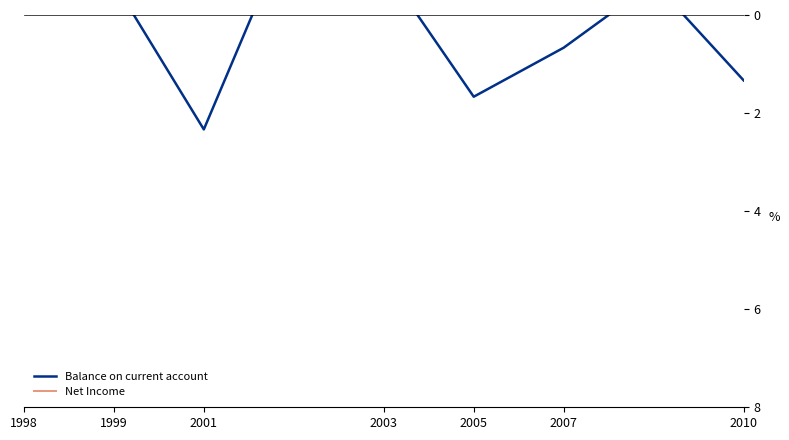

At 2001, list the series in order from largest to smallest.

Net Income, Balance on current account